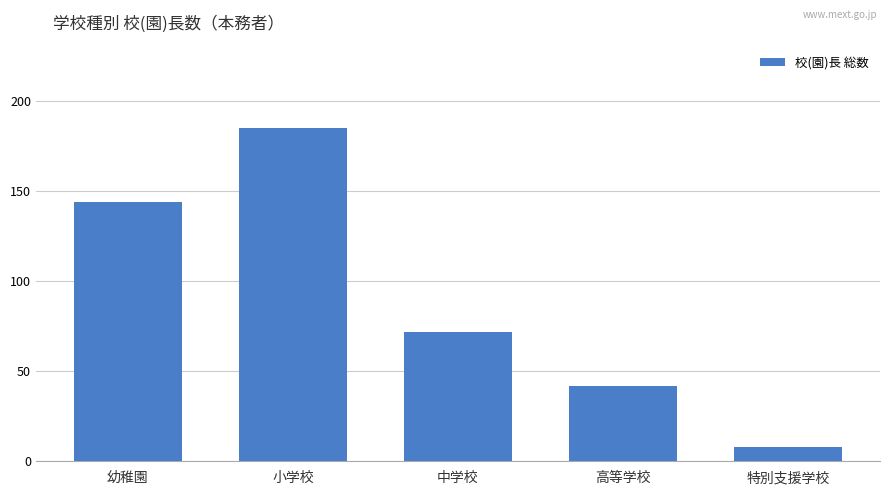

The value at 高等学校 is 42. True or false?

True